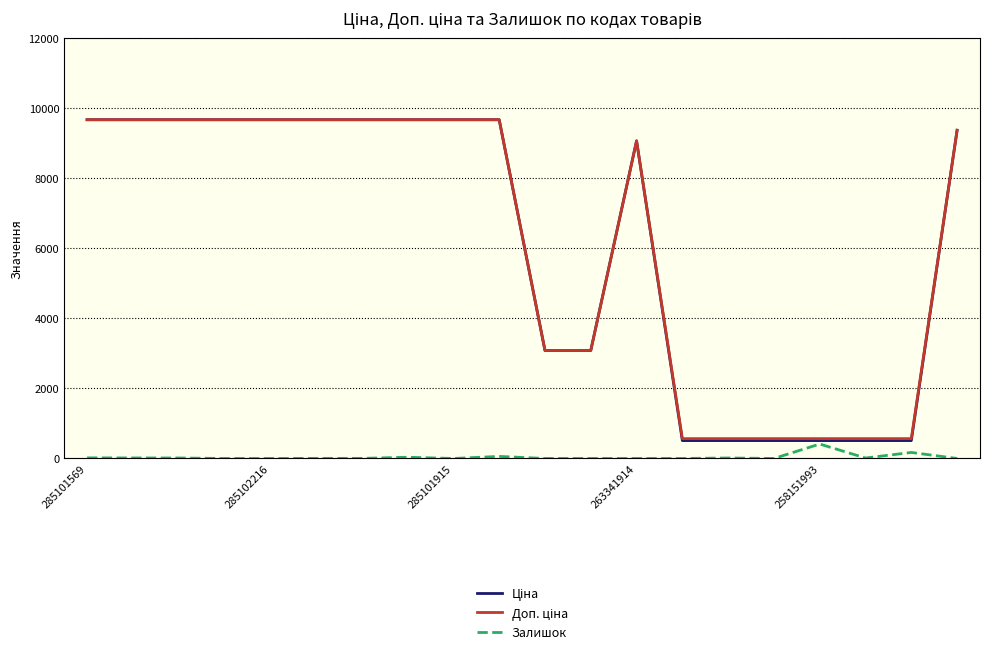

How many lines are shown in the chart?

3